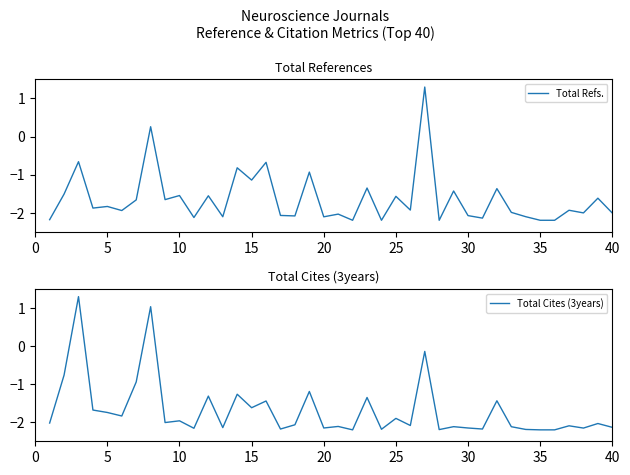

What is the lowest value of the Total Refs. series?

-2.2